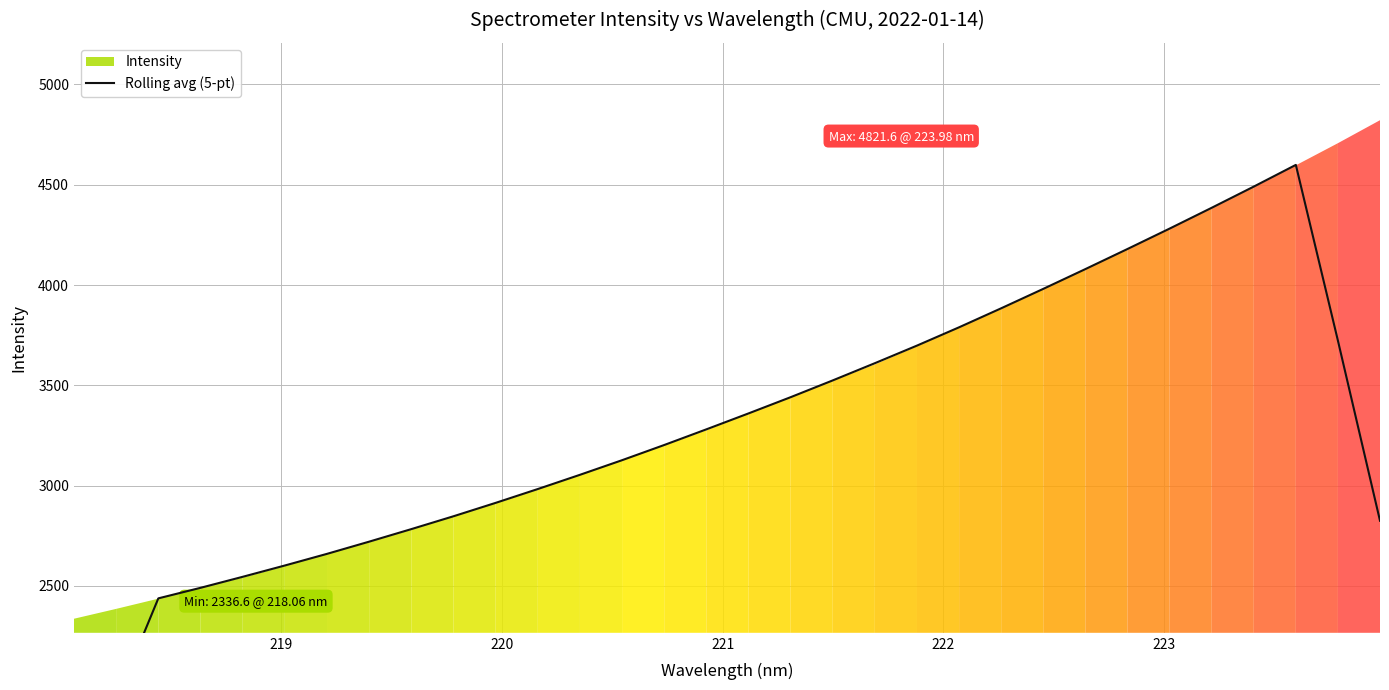

Reading right to left, extract all data points from this chart.

2825.1	3722.5	4598.9	4490.6	4385.0	4281.3	4179.6	4079.5	3980.9	3884.1	3789.3	3698.1	3610.3	3524.6	3440.9	3360.0	3280.6	3202.6	3126.9	3054.0	2983.1	2914.2	2847.4	2783.4	2720.9	2660.0	2602.0	2545.6	2490.7	2438.2	1929.9	1431.8